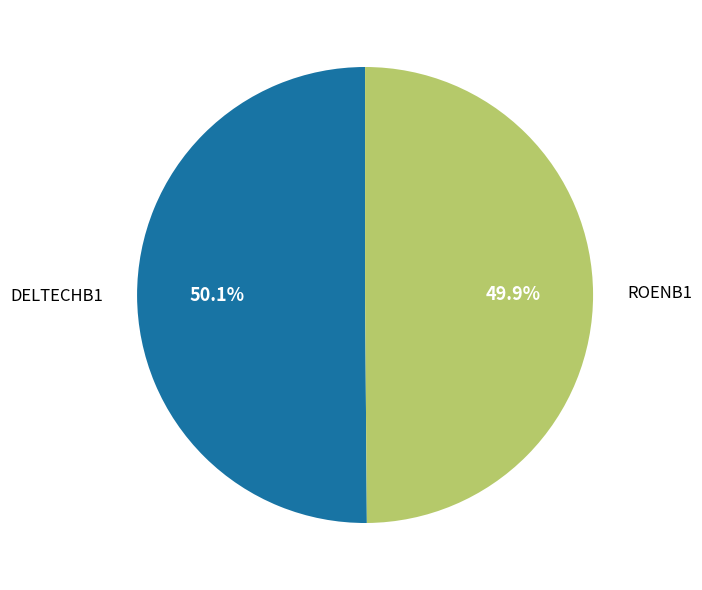

The DELTECHB1 slice represents 50% of the pie. True or false?

True